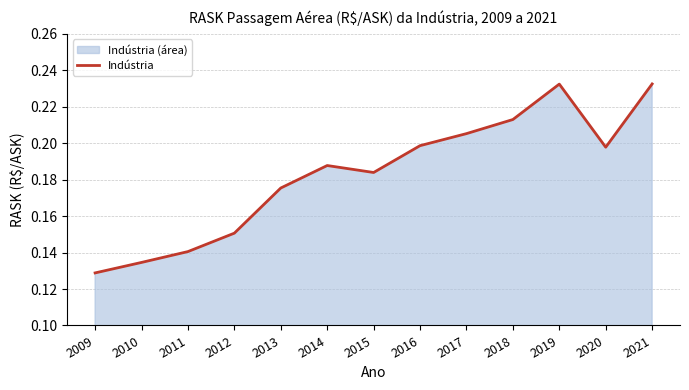

The value at 2012 is 0.2. True or false?

False